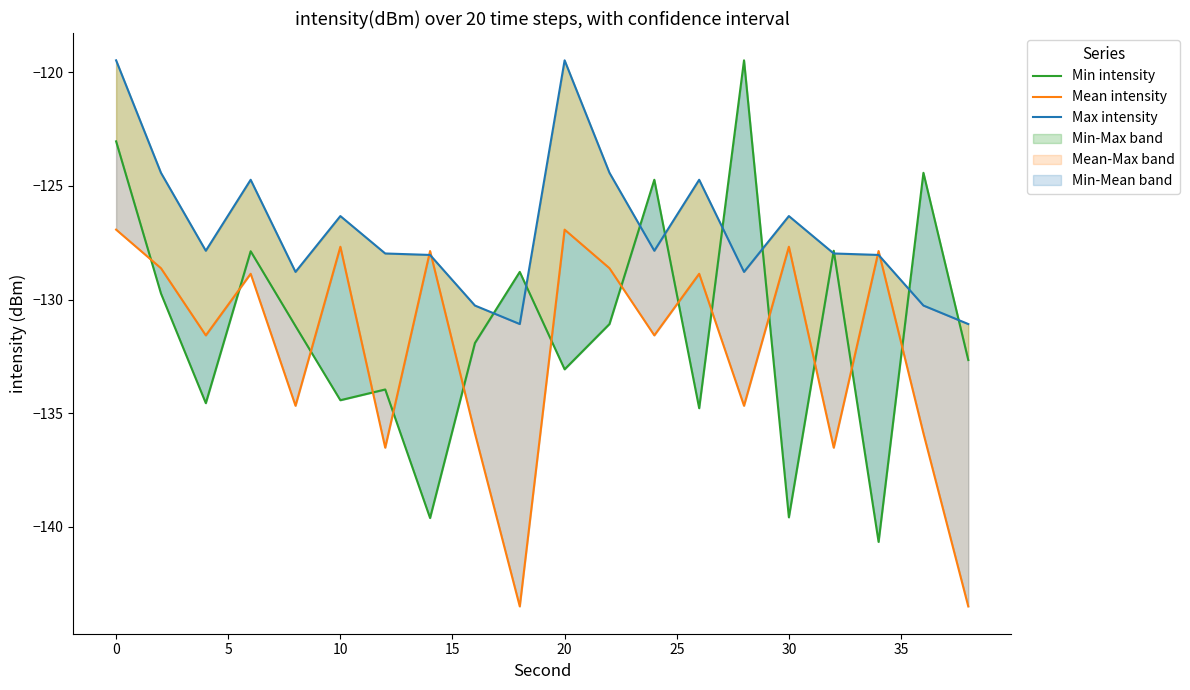

What is the minimum value shown in the chart?

-143.5